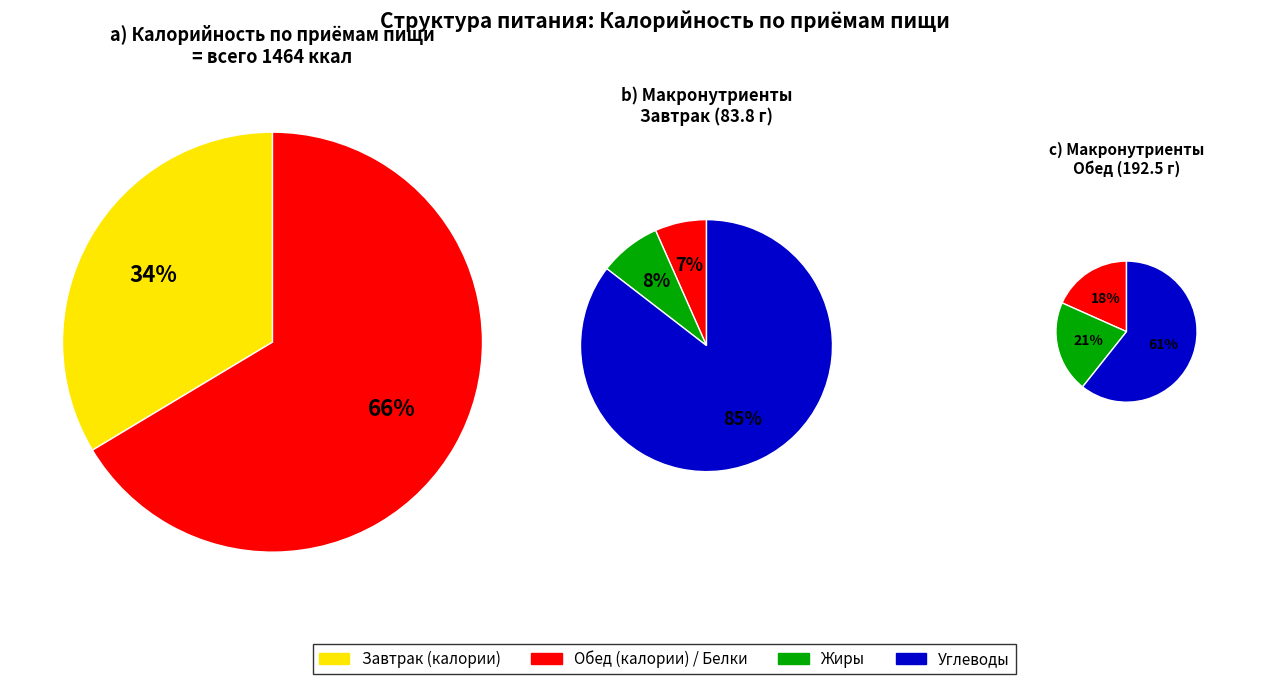

To the nearest percent, what percentage of the pie is Обед?

66%